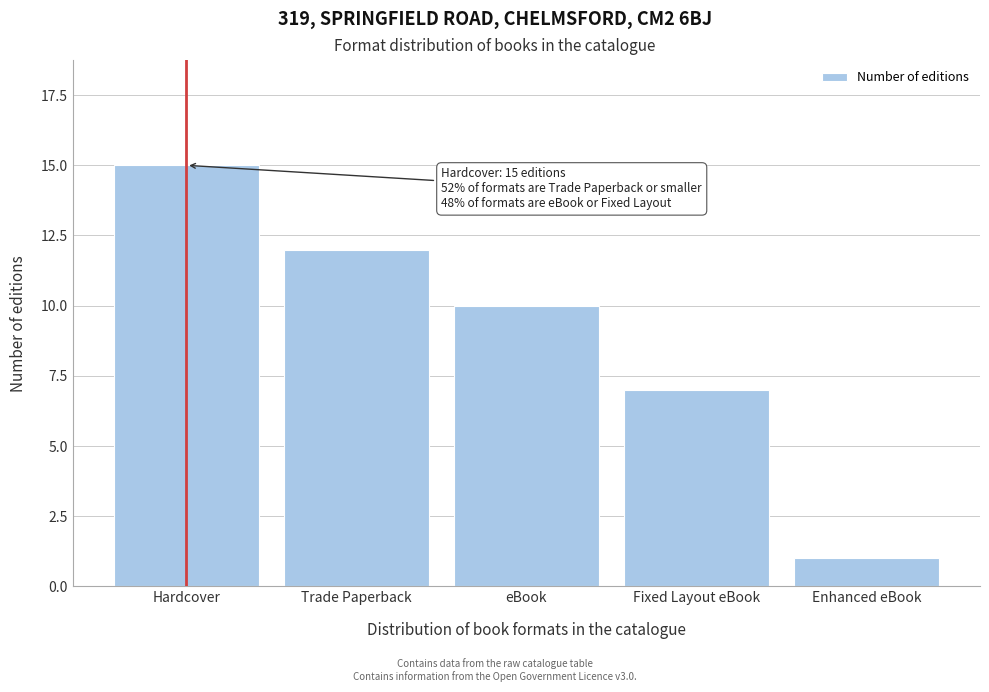

Reading left to right, what are all the values shown in this chart?

15	12	10	7	1